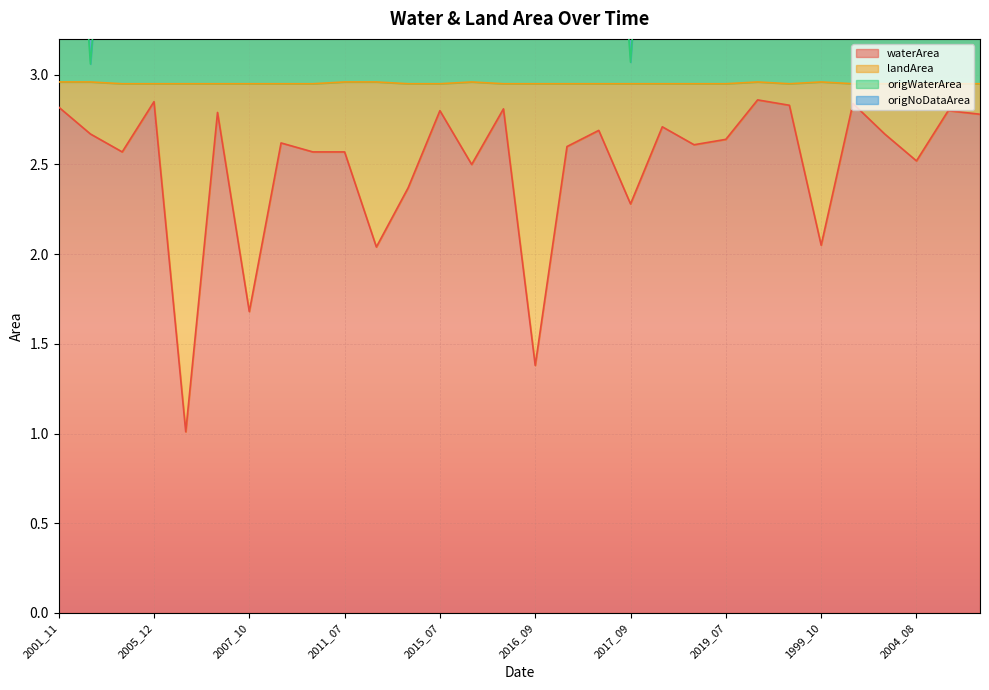

What is the lowest value of the waterArea series?

1.0